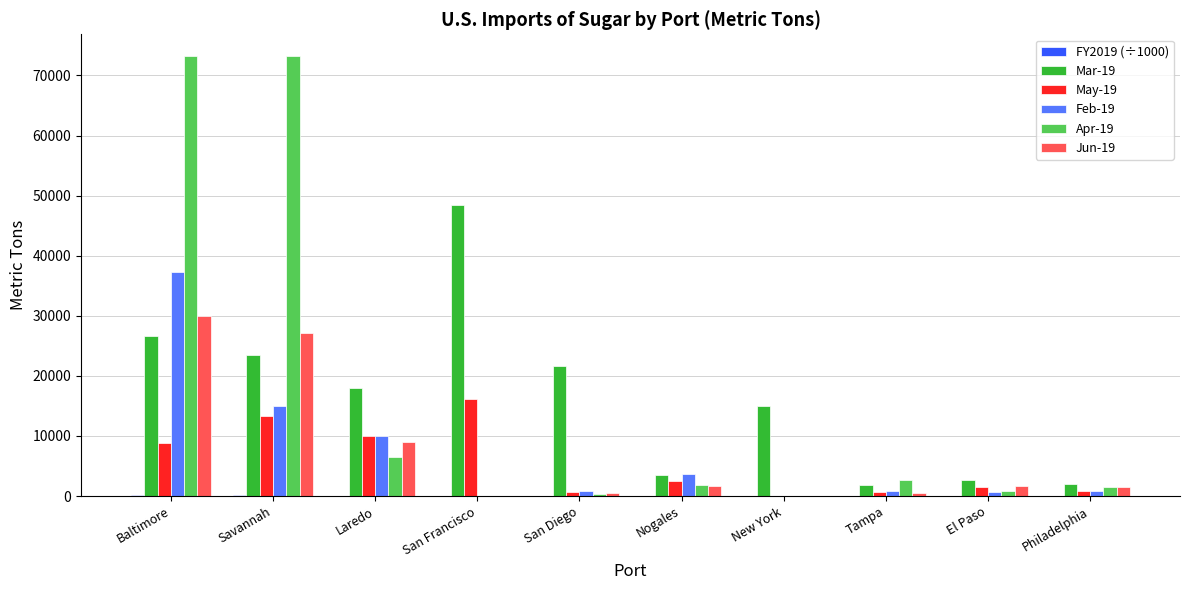

What is the sum of all Feb-19 values?

69215.0